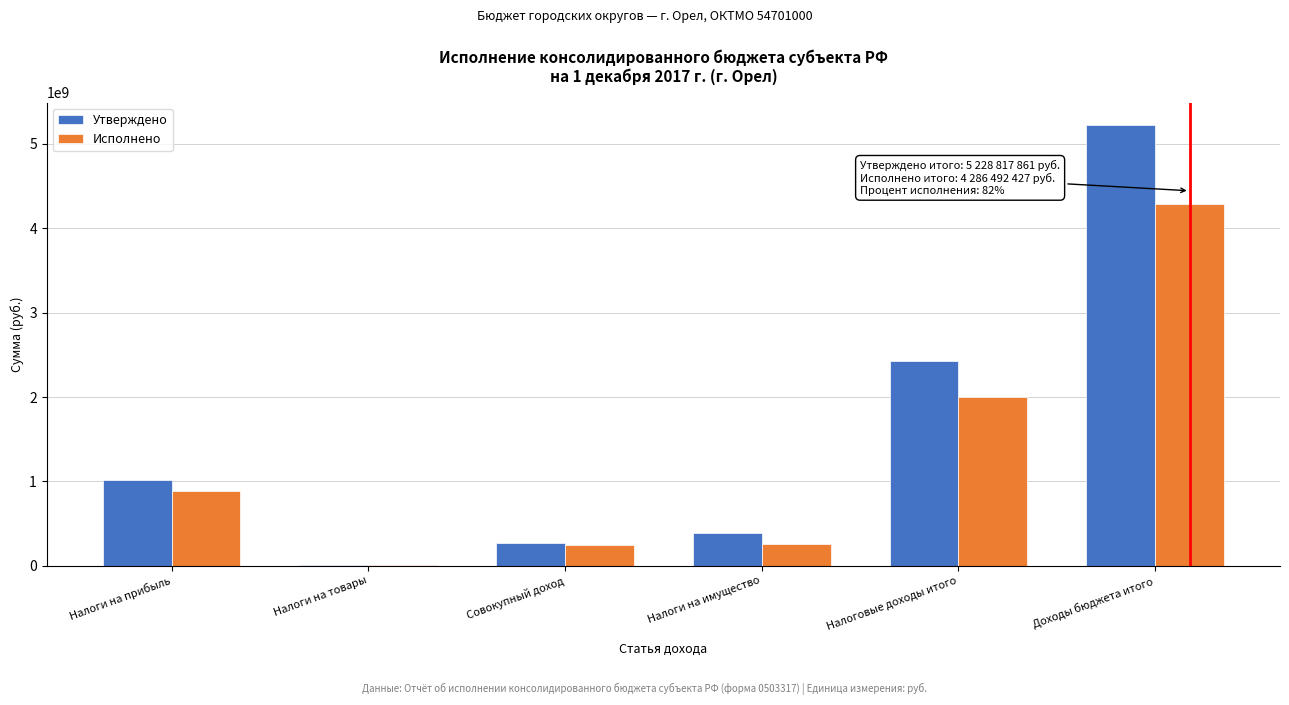

At which label is Исполнено closest to 2147995303?

Налоговые доходы итого